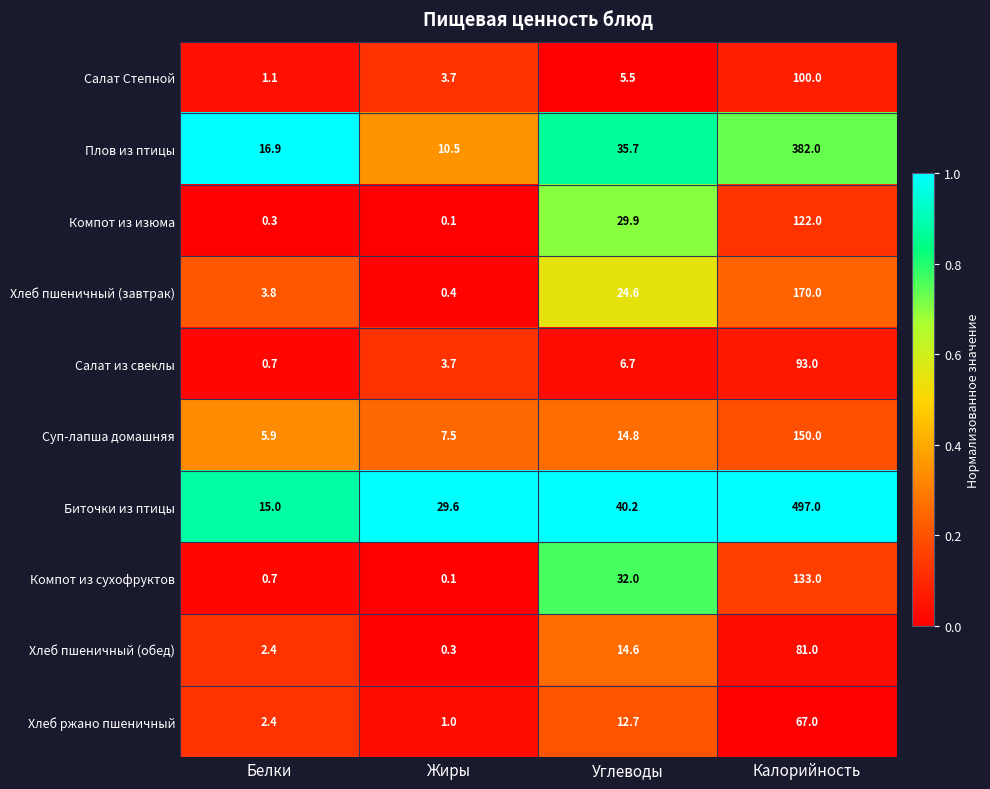

At which category is the sum across all series the highest?

Калорийность